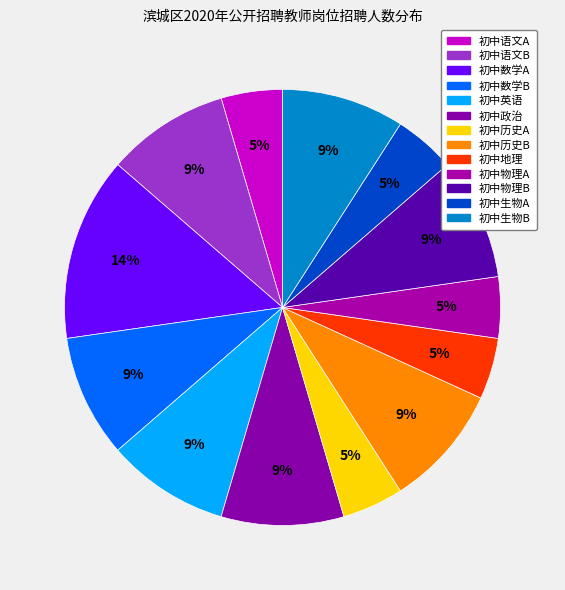

How many slices are in this pie chart?

13